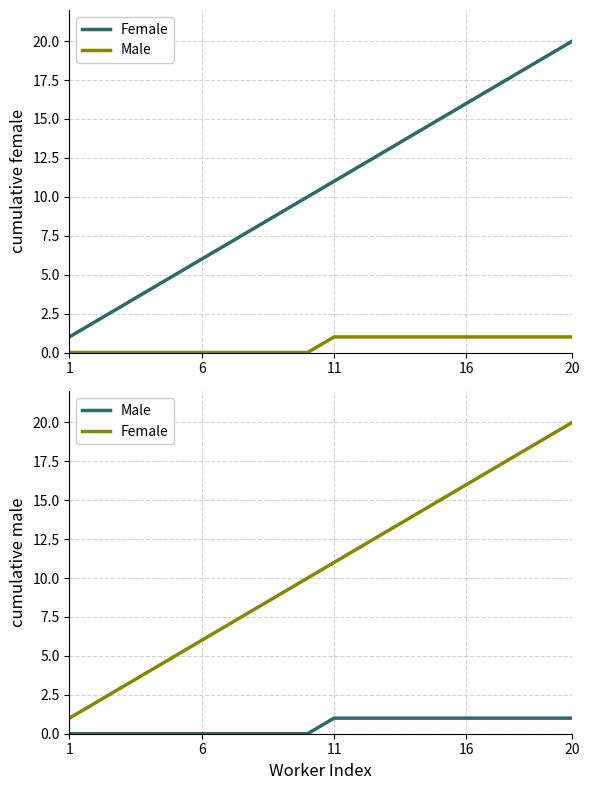

Rank the series by their maximum value, from lowest to highest.

Male, Female